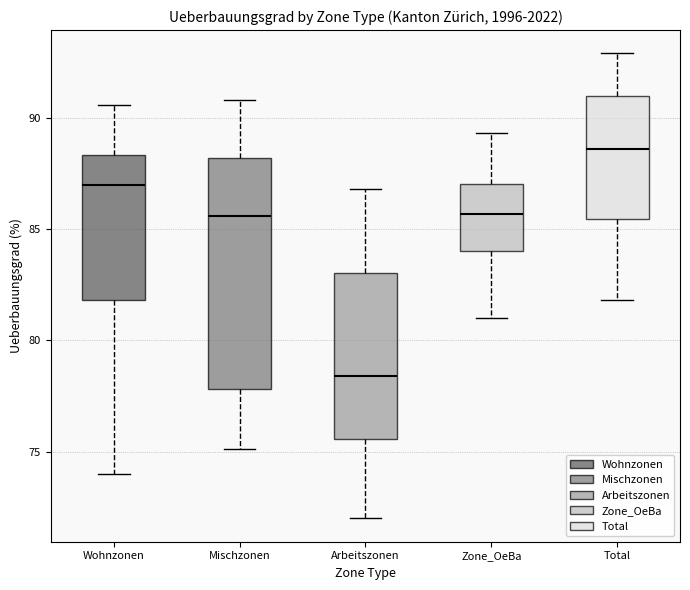

Reading left to right, read every box against the y-axis: the position of its median line, the range the box covers, and the ends of its whiskers. The values are not printed on the chart, so give them approximately, as read against the axis.

Wohnzonen: median 87.0, box 82.0 to 88.5, whiskers 74.0 to 90.5
Mischzonen: median 85.5, box 78.0 to 88.0, whiskers 75.0 to 91.0
Arbeitszonen: median 78.5, box 75.5 to 83.0, whiskers 72.0 to 87.0
Zone_OeBa: median 85.5, box 84.0 to 87.0, whiskers 81.0 to 89.5
Total: median 88.5, box 85.5 to 91.0, whiskers 82.0 to 93.0